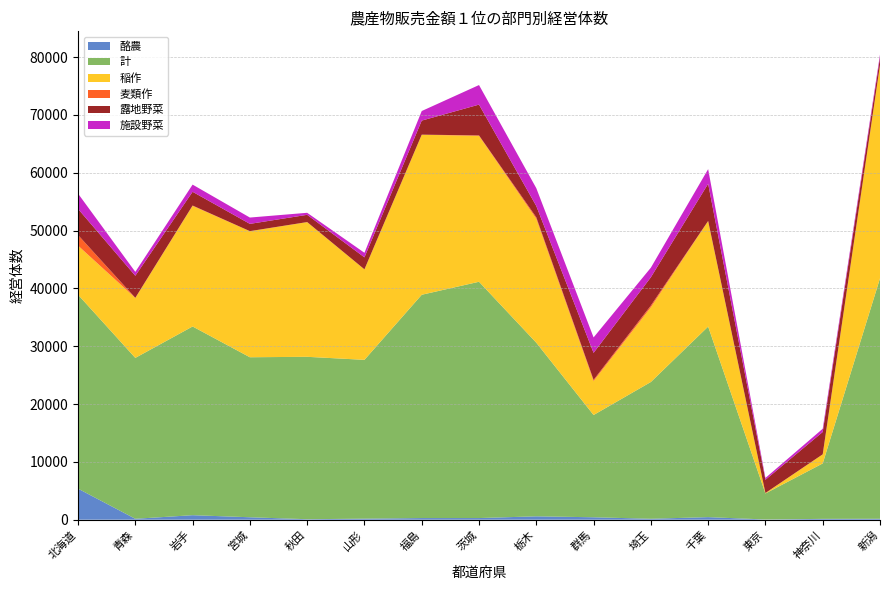

Reading left to right, list all the values displayed in this chart.

酪農: 5368	158	780	422	83	181	283	284	585	419	161	445	36	144	160
計: 33541	27821	32632	27670	28084	27461	38614	40861	30021	17685	23652	32952	4502	9584	41581
稲作: 8488	10370	20861	21797	23290	15651	27668	25229	21435	5865	12915	18242	73	1570	36852
麦類作: 1832	15	55	9	10	1	17	79	256	213	302	19	7	9	18
露地野菜: 4520	3821	2374	1257	1253	2071	2433	5325	1944	4670	4891	6432	2283	3858	1317
施設野菜: 2643	670	1242	1093	351	789	1654	3382	3088	2669	1659	2529	318	560	499